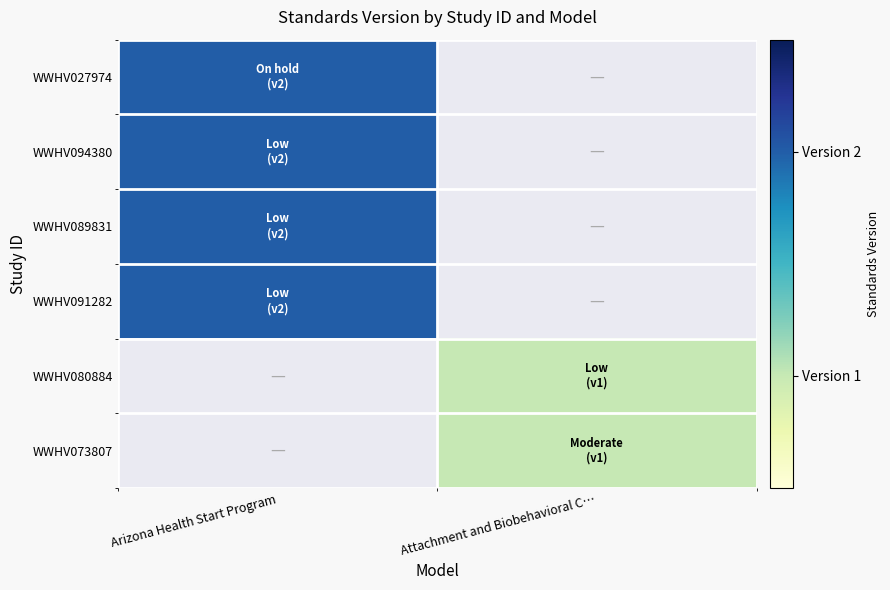

Which has a higher value, Attachment and Biobehavioral C… or Arizona Health Start Program?

Arizona Health Start Program